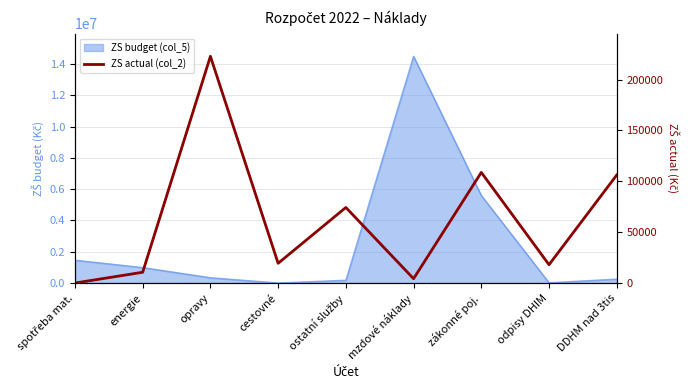

Does the chart have visible grid lines?

Yes